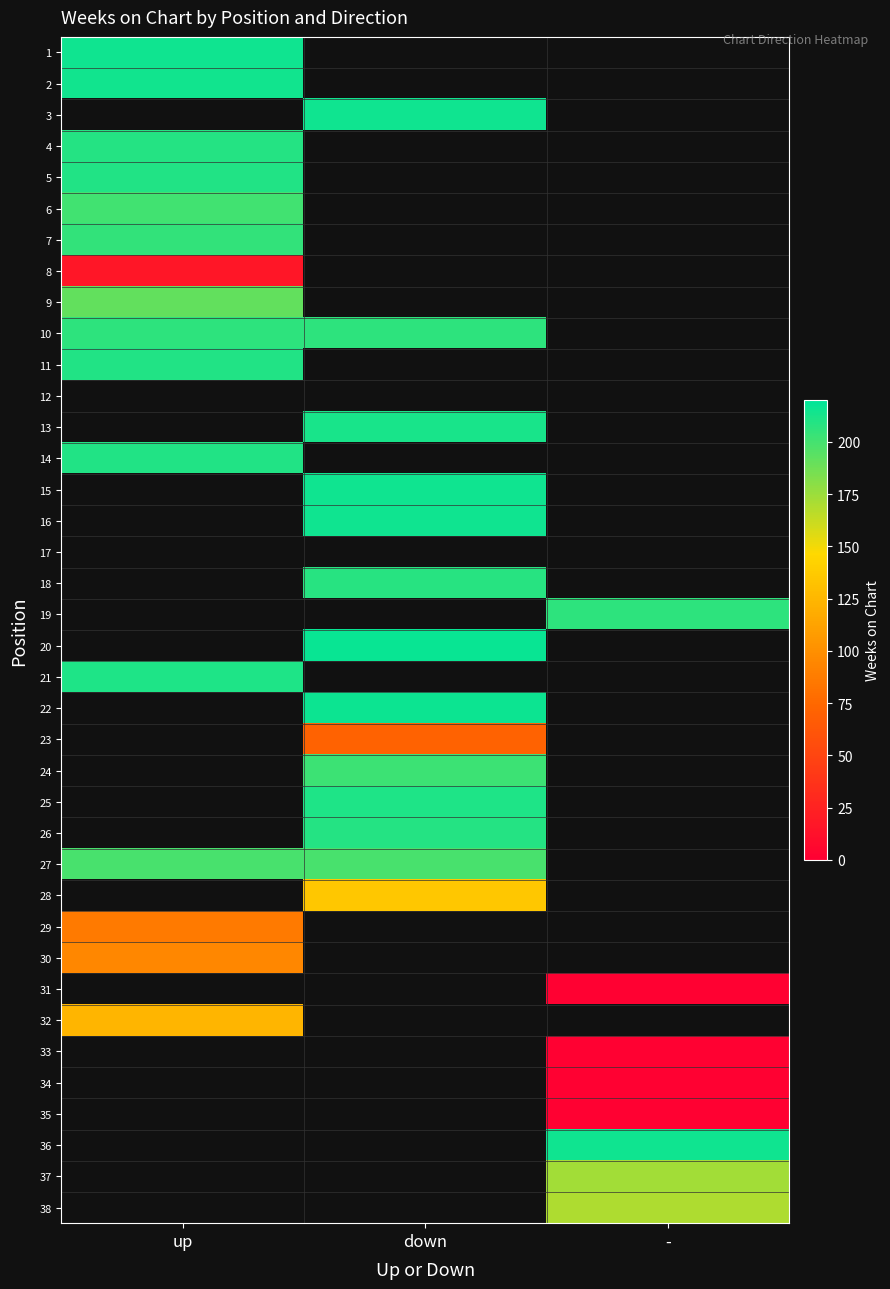

What is the minimum value for 21?

211.0